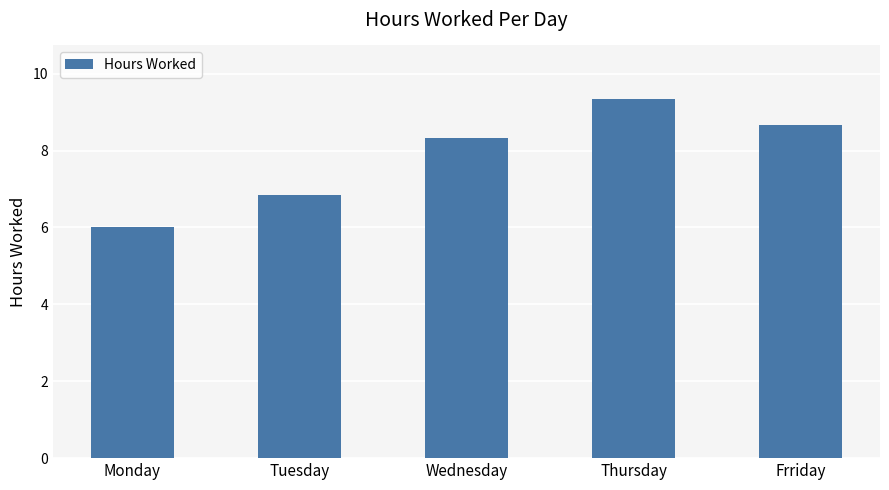

What is the difference between the maximum and second lowest values?

2.5